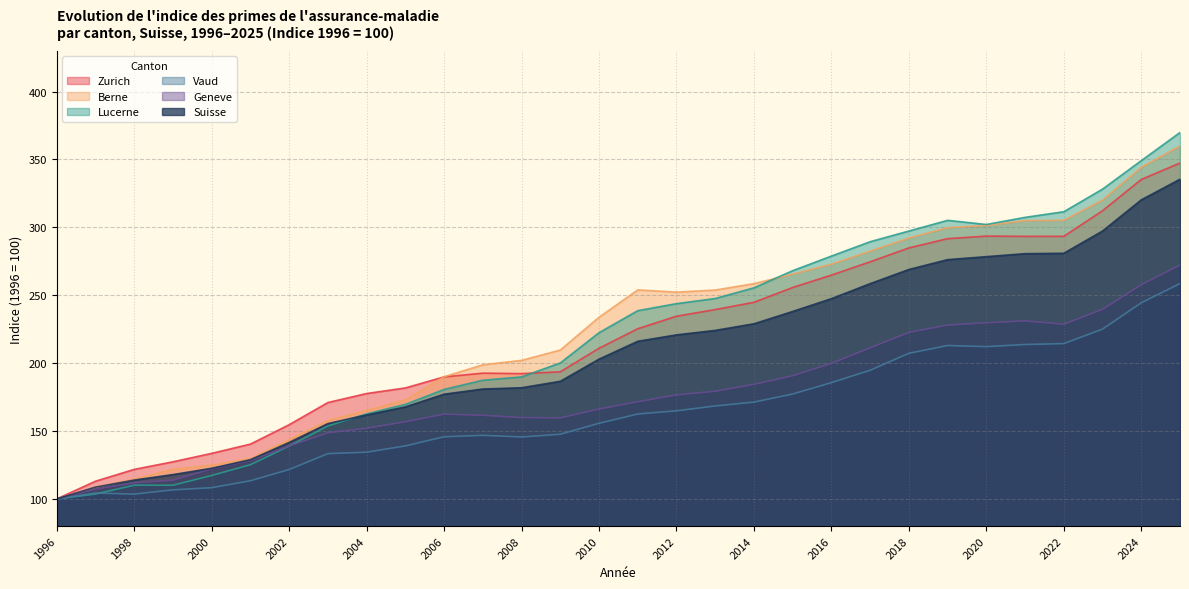

Which series has the largest range (max minus min)?

Lucerne